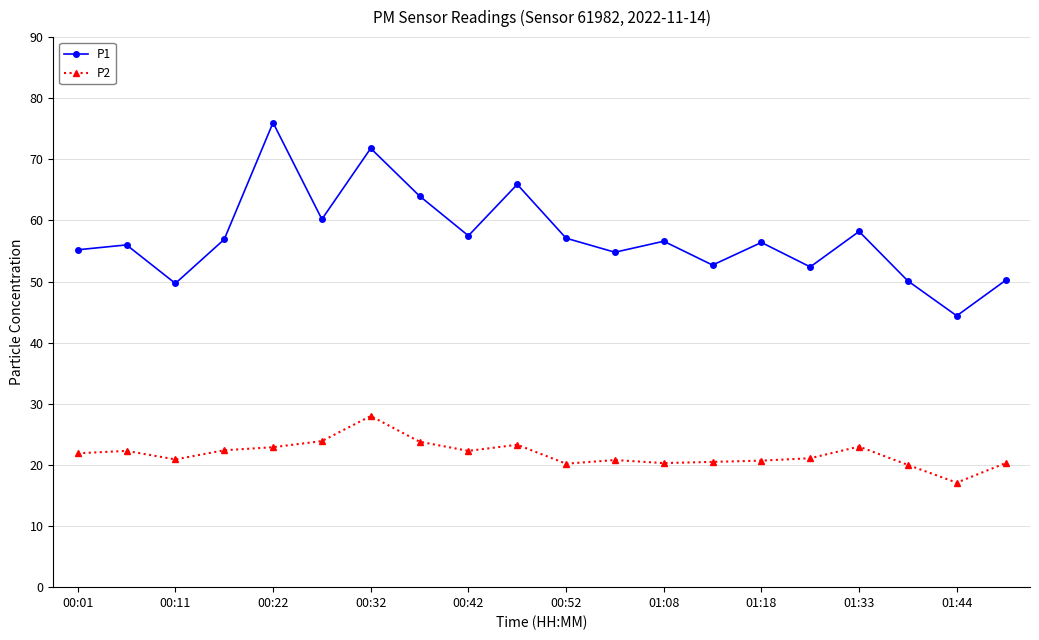

True or false: P2 has more than 2 interior local peaks.

True